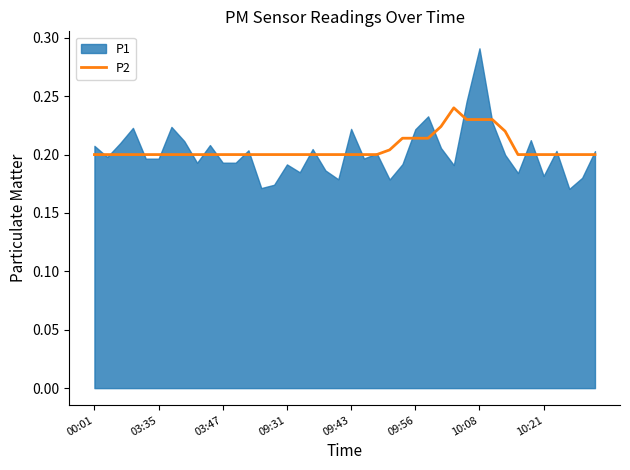

What is the minimum value shown in the chart?

0.2